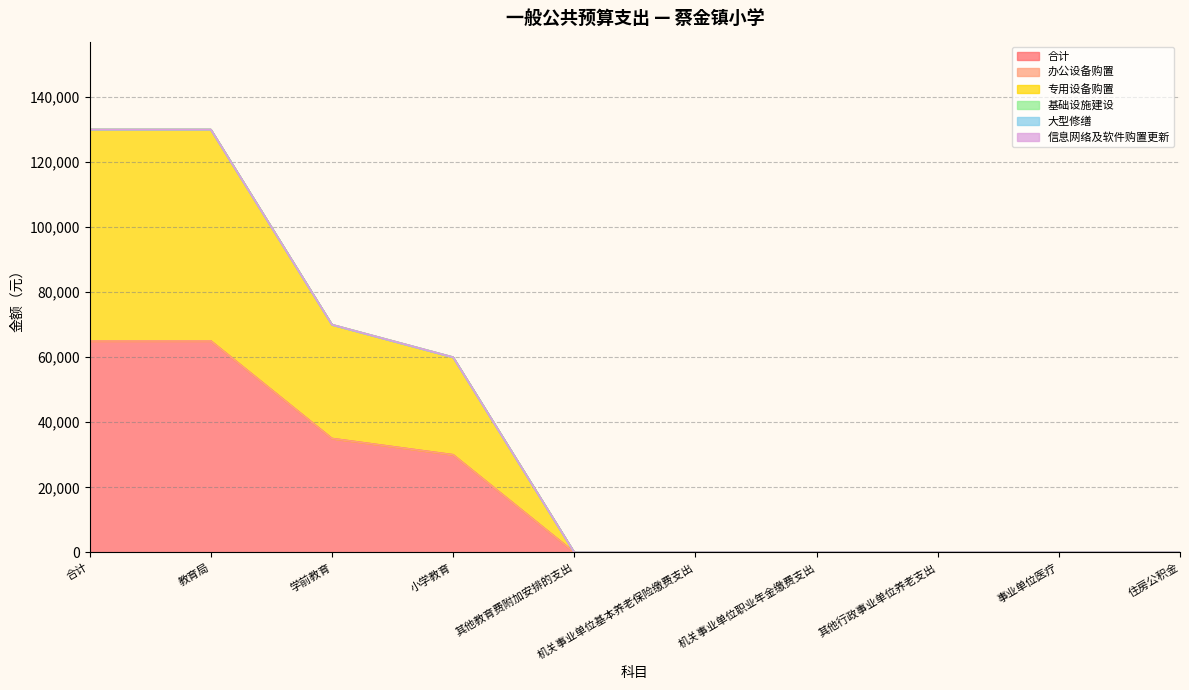

What are all the series names shown in the legend?

合计, 办公设备购置, 专用设备购置, 基础设施建设, 大型修缮, 信息网络及软件购置更新